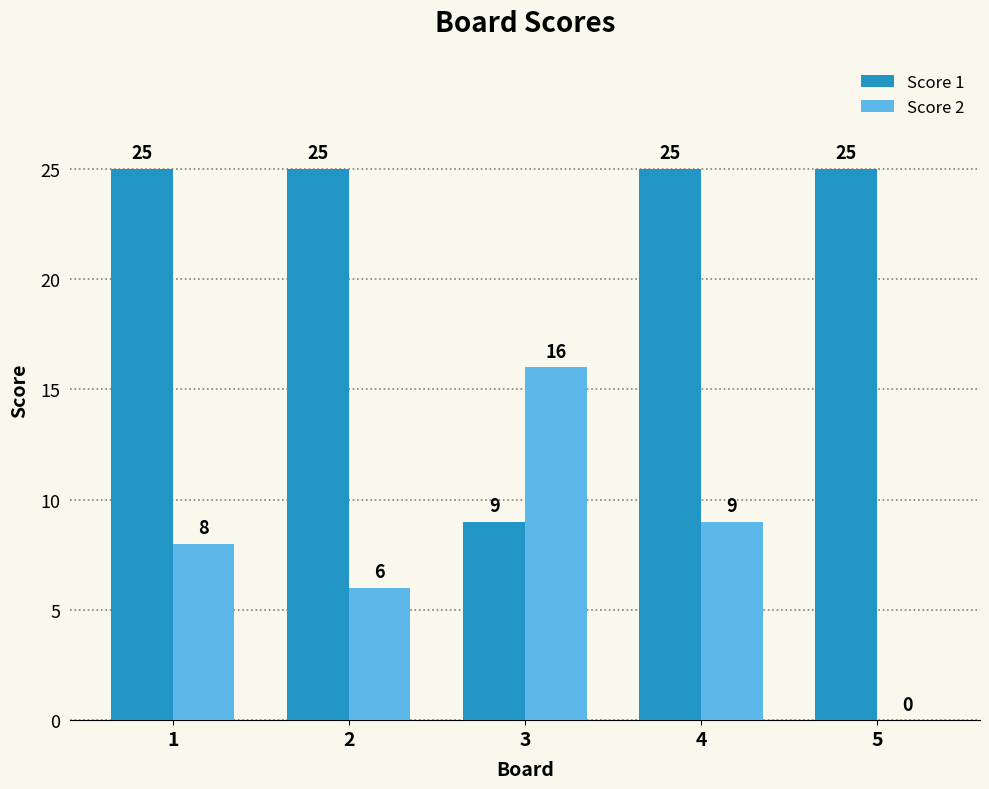

How many groups of bars are there?

5